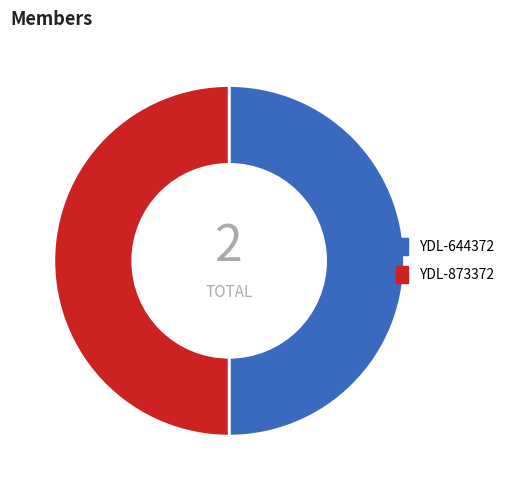

Do YDL-644372 and YDL-873372 together represent more than half of the pie?

Yes